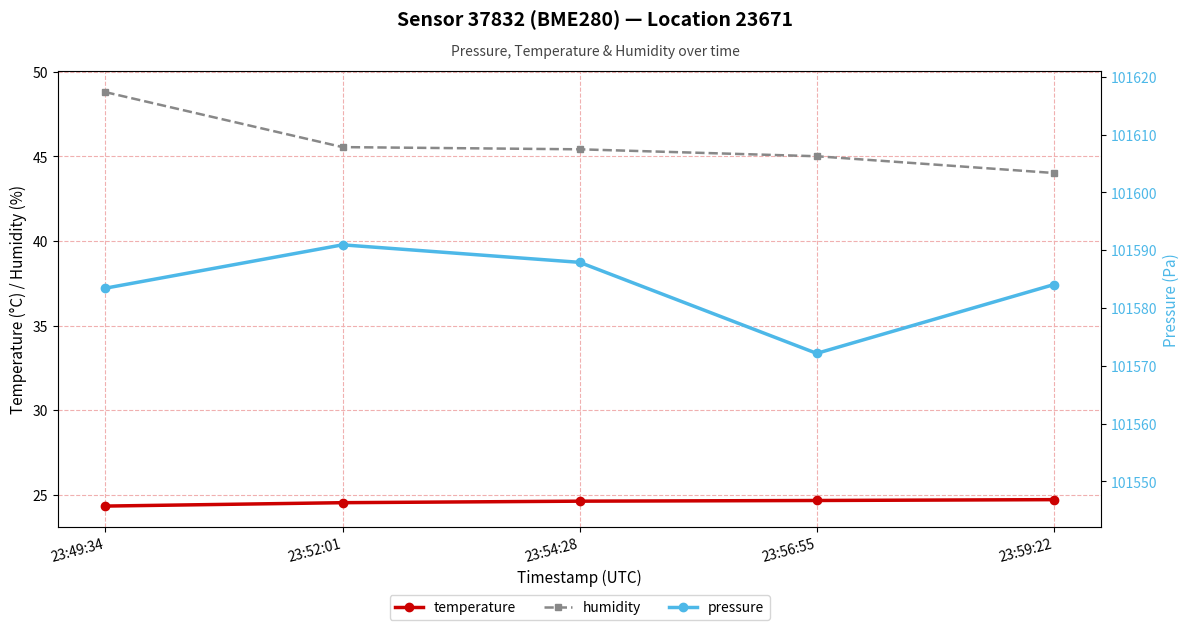

Reading right to left, extract all data points from this chart.

temperature: 24.7	24.7	24.6	24.5	24.3
humidity: 44.0	45.0	45.4	45.5	48.8
pressure: 101584.1	101572.2	101587.9	101590.9	101583.4